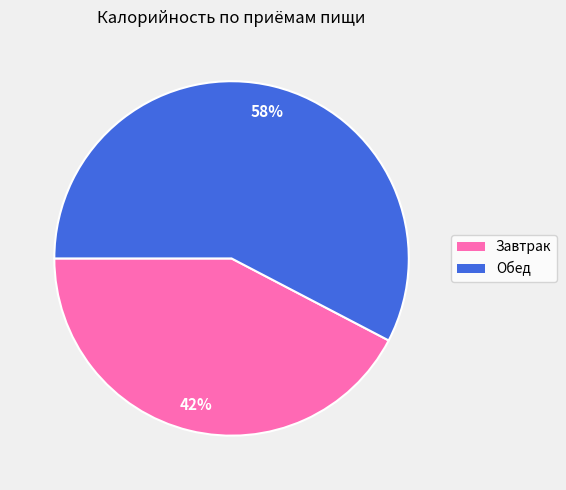

What is the largest slice in the pie chart?

Обед